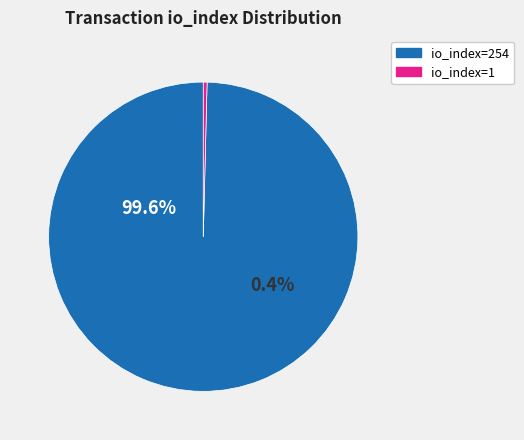

How many slices are in this pie chart?

2